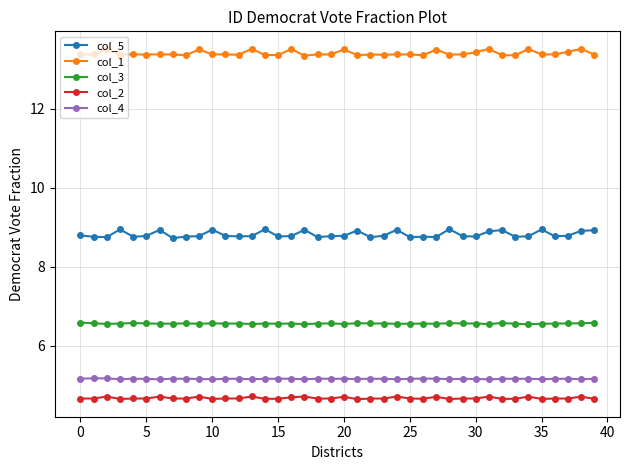

What is the lowest value of the col_4 series?

5.1